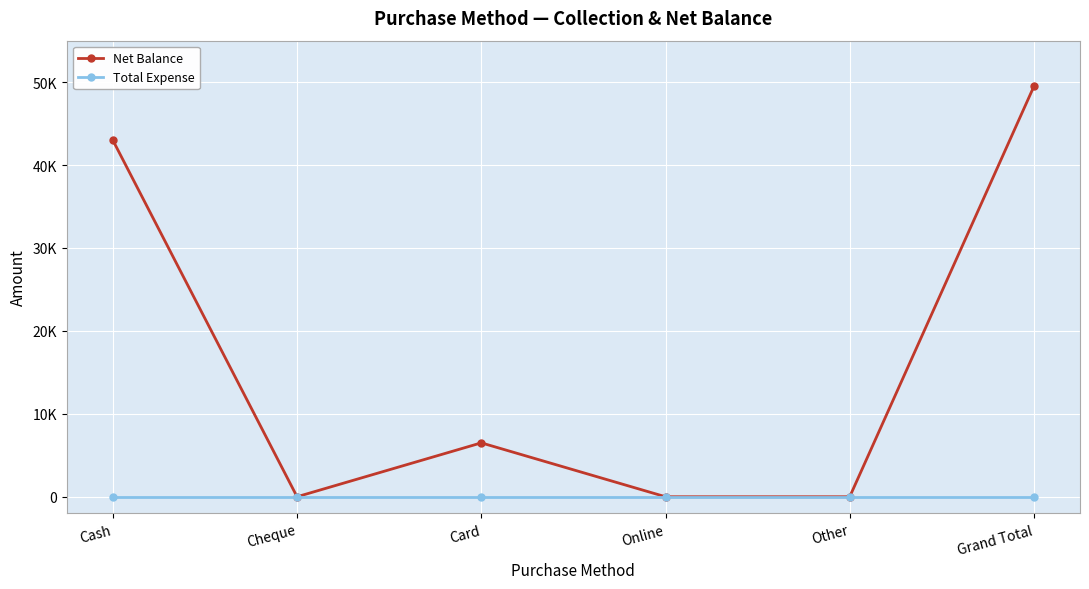

At which category does the chart reach its minimum across all series?

Cheque